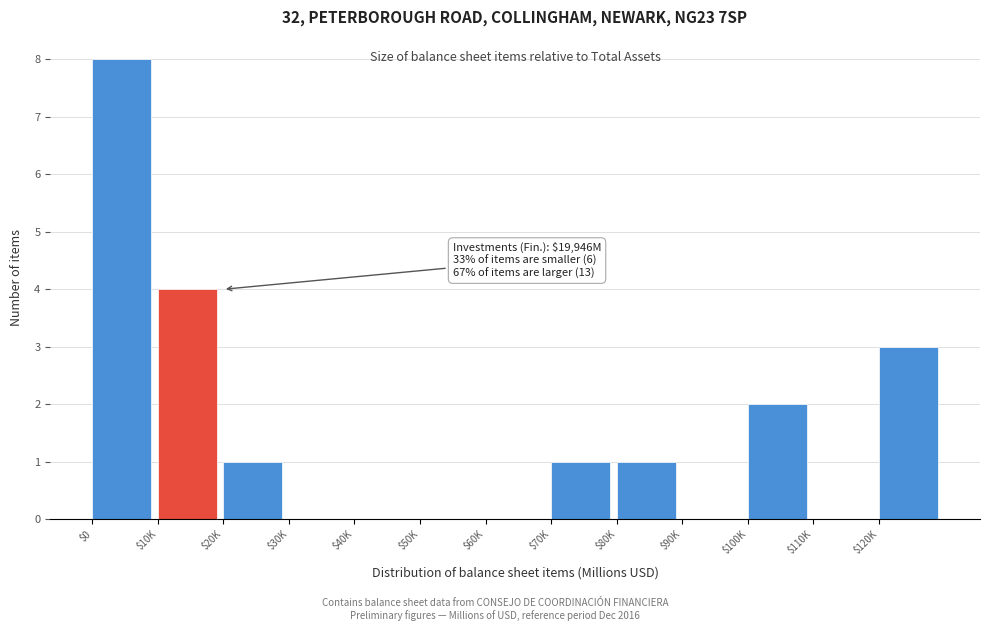

What is the greatest value displayed?

8